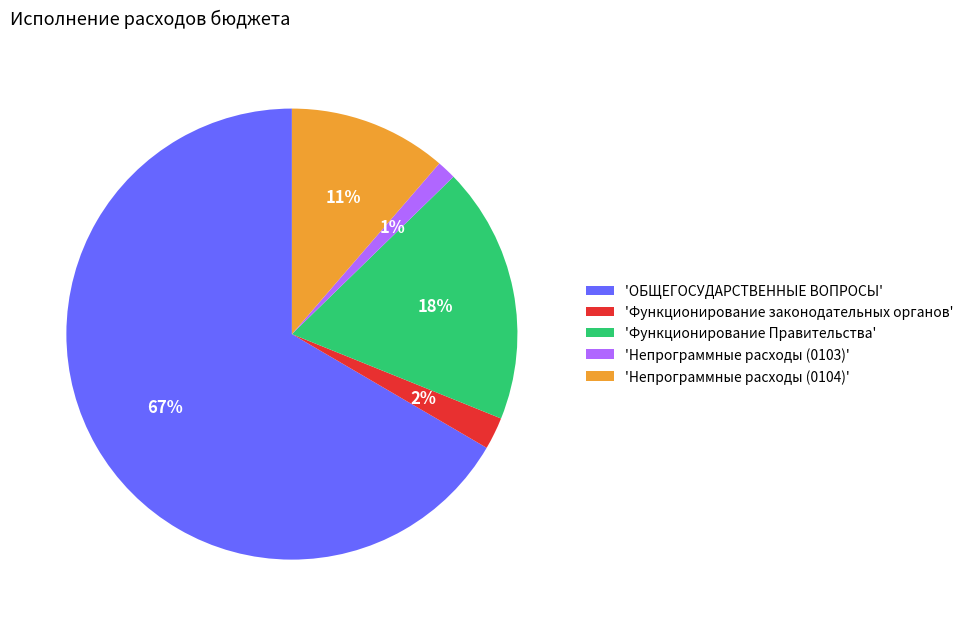

Which has a higher value, 'ОБЩЕГОСУДАРСТВЕННЫЕ ВОПРОСЫ' or 'Непрограммные расходы (0103)'?

'ОБЩЕГОСУДАРСТВЕННЫЕ ВОПРОСЫ'